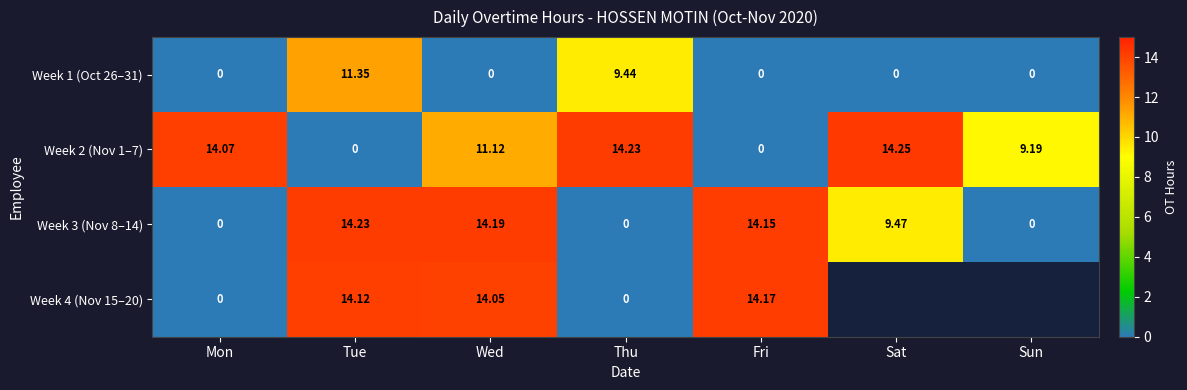

At which label is Week 1 (Oct 26–31) closest to 5?

Thu